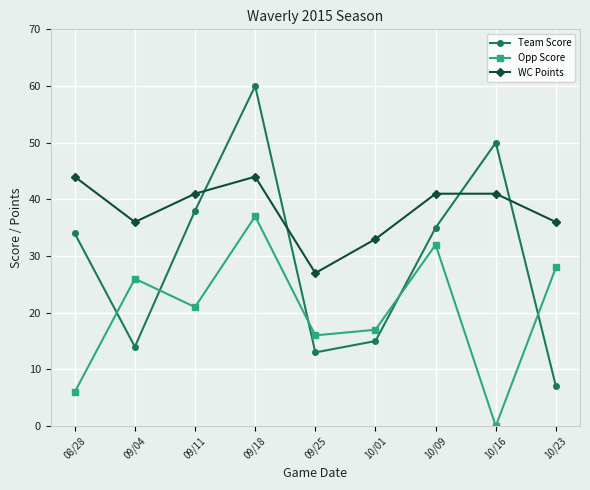

What is the value of the WC Points point at the 6th from the left?

33